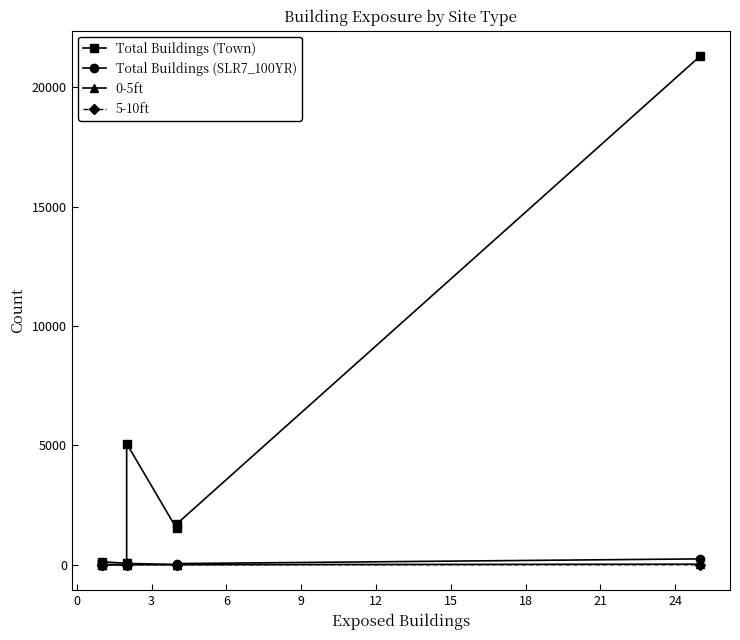

The 5-10ft series shows 0 at 12. True or false?

True